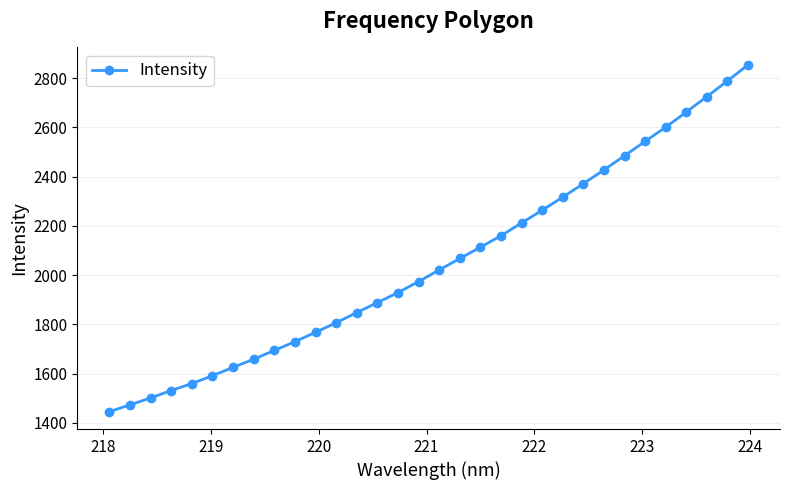

What is the maximum value shown in the chart?

2854.7